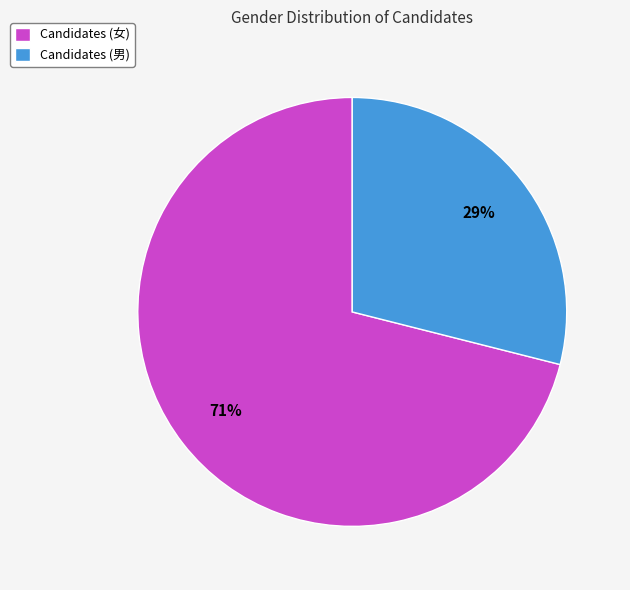

Which slice is the largest?

Candidates (女)